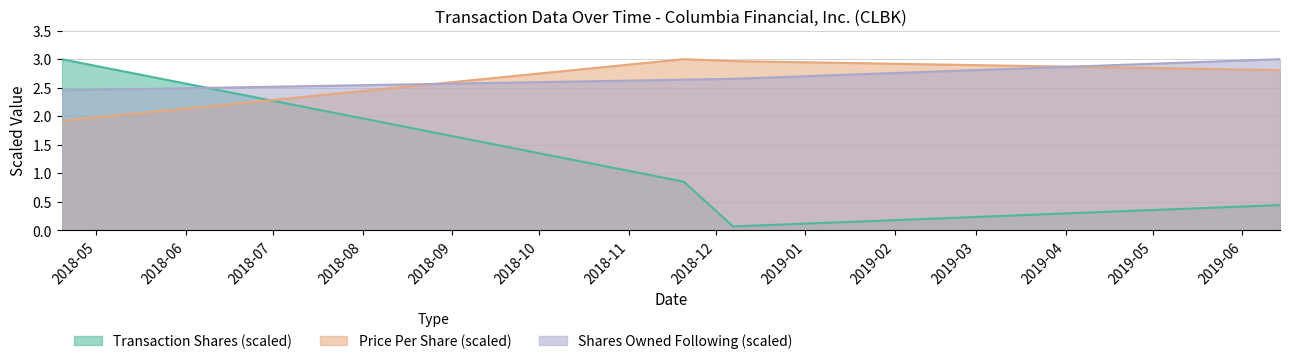

What is the label of the 4th point from the left?

2019-06-14